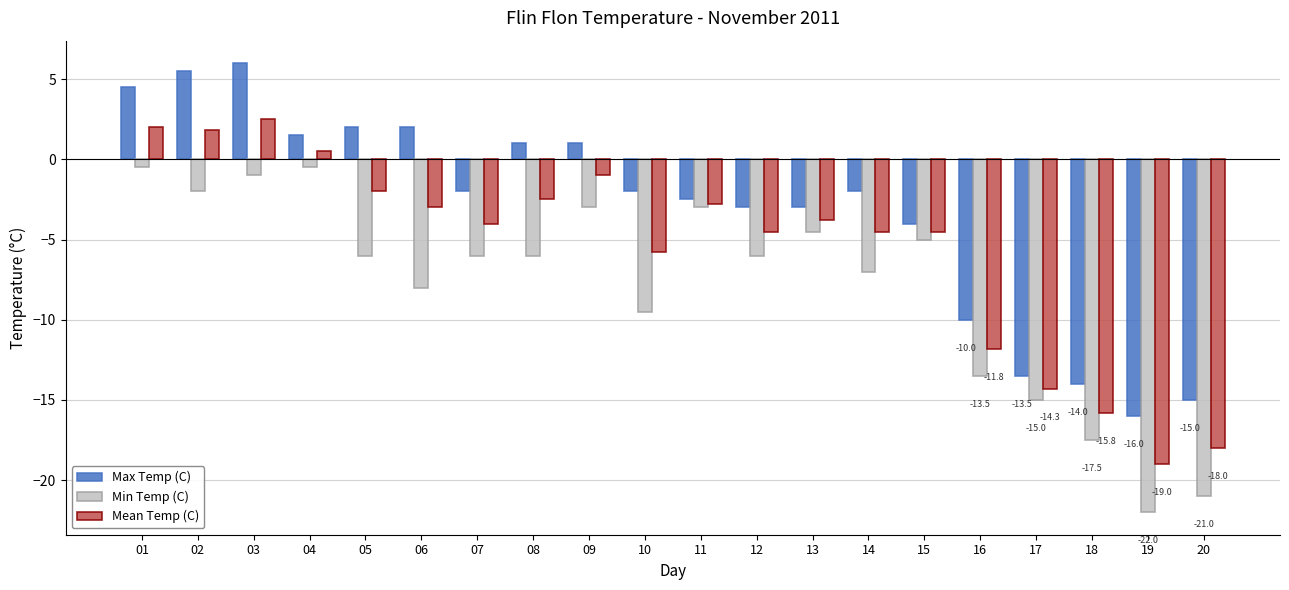

Which category has the highest value across all series?

03